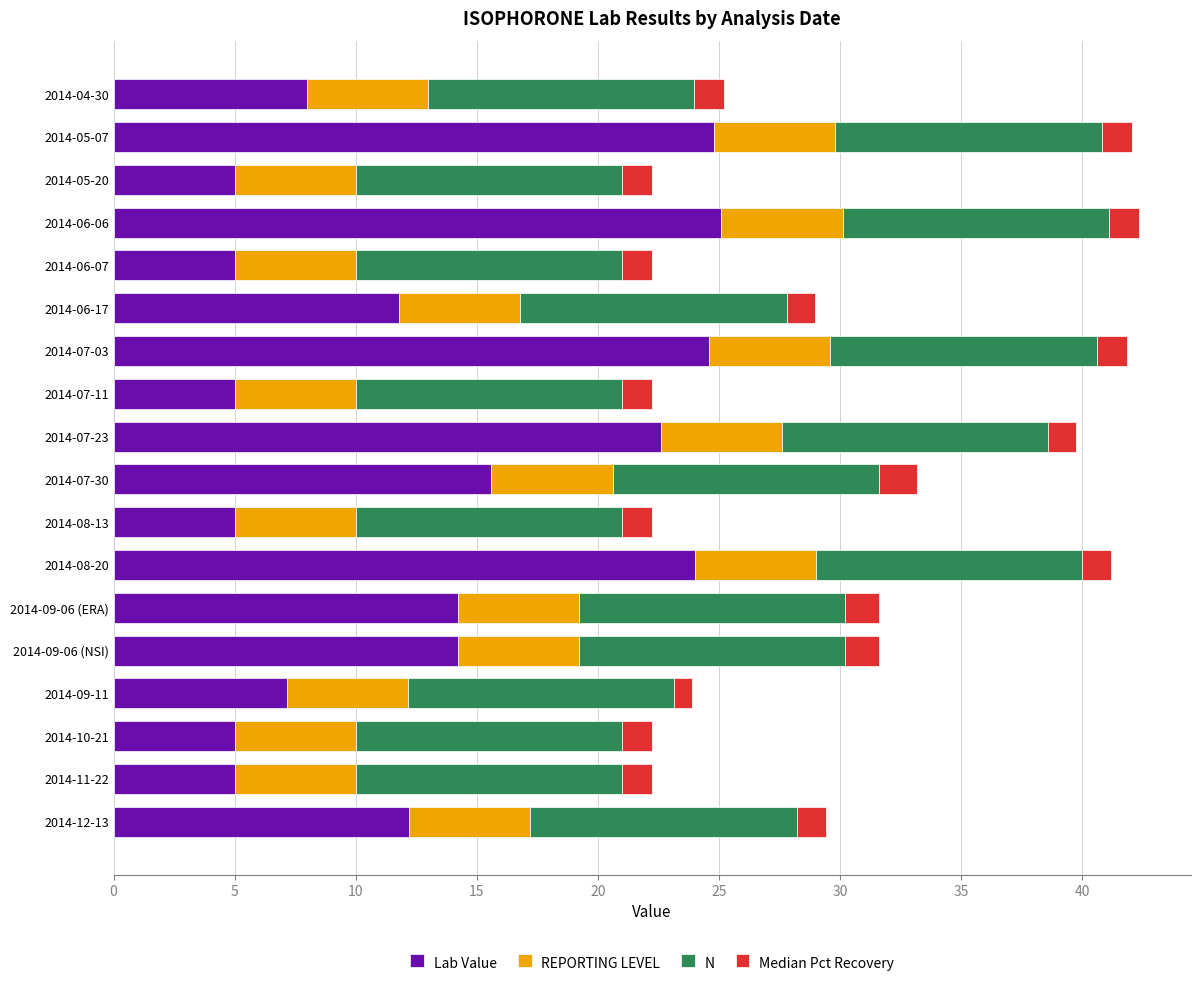

What is the total value across all series at 2014-07-23?

39.7